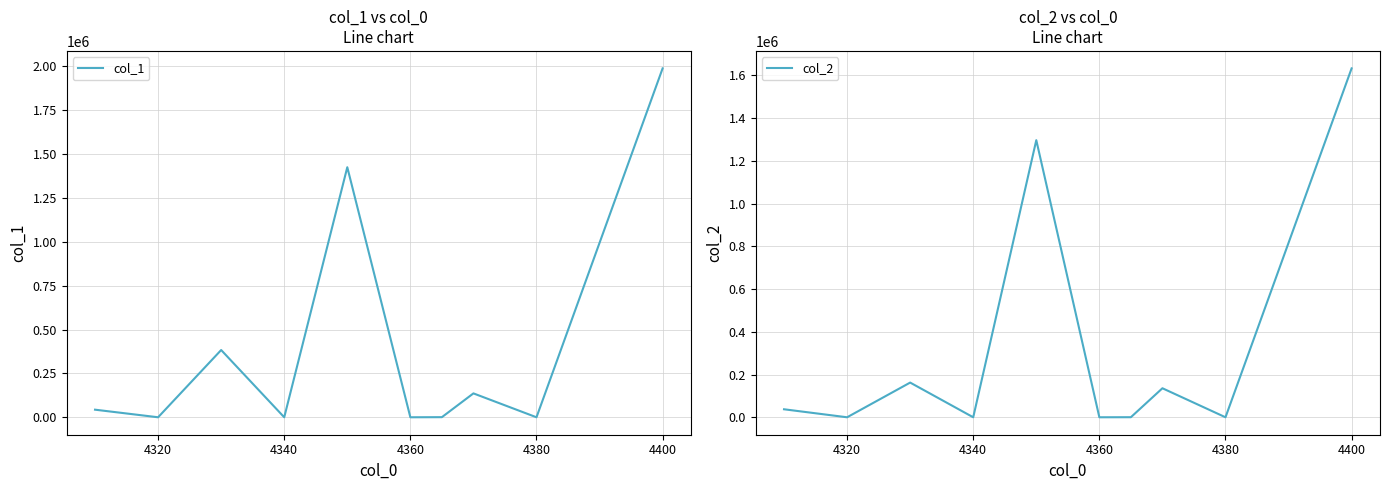

The value of col_2 at 4320 is -920829. True or false?

False